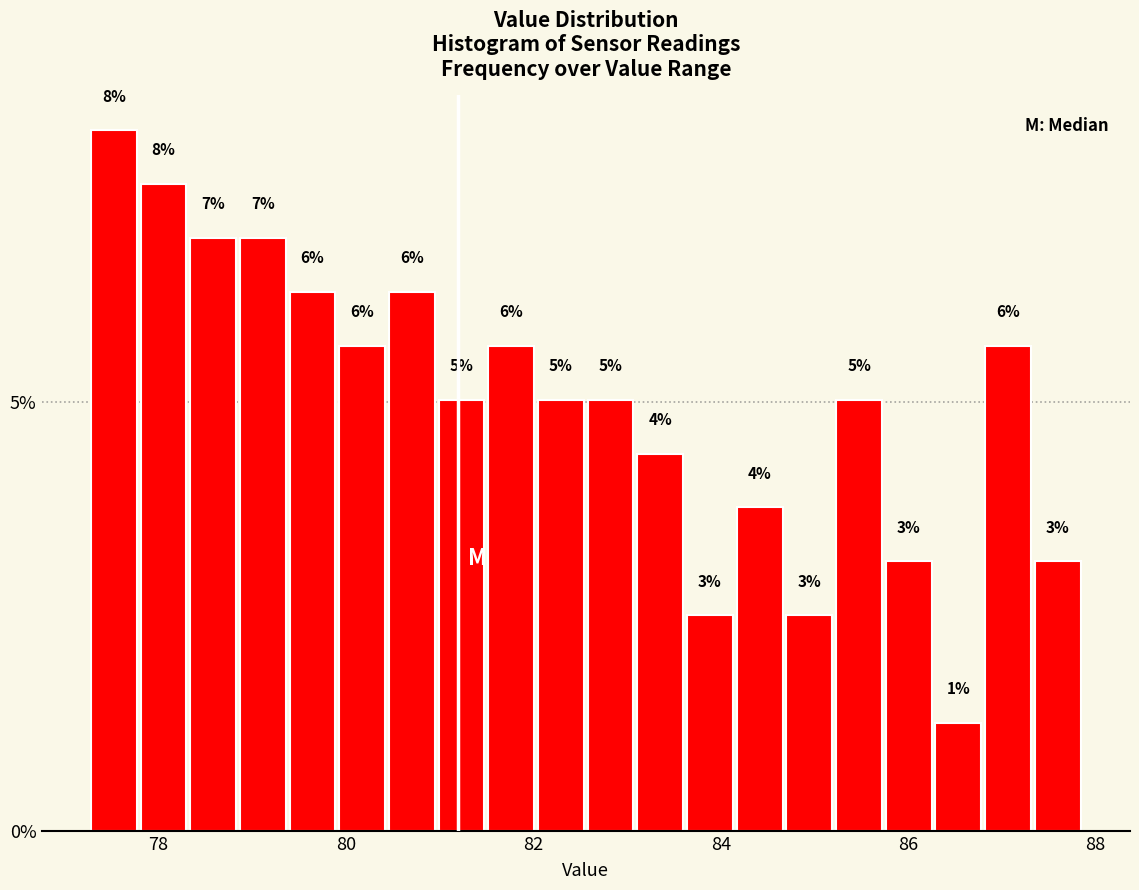

Read against the x-axis, roughly where is the centre of the tallest bar?

77.6